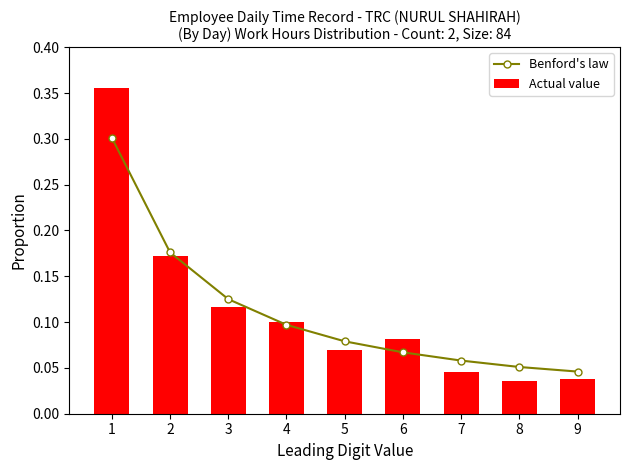

How many distinct data groups are displayed?

2